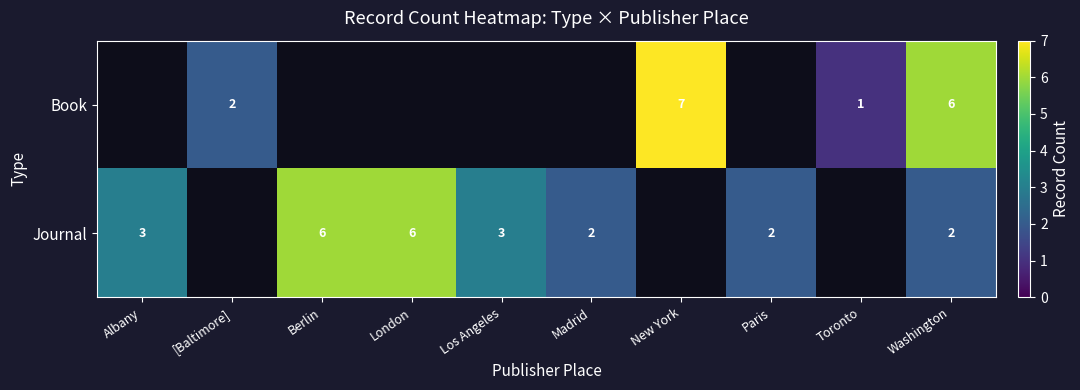

Which has a higher value, Los Angeles or Albany?

Albany